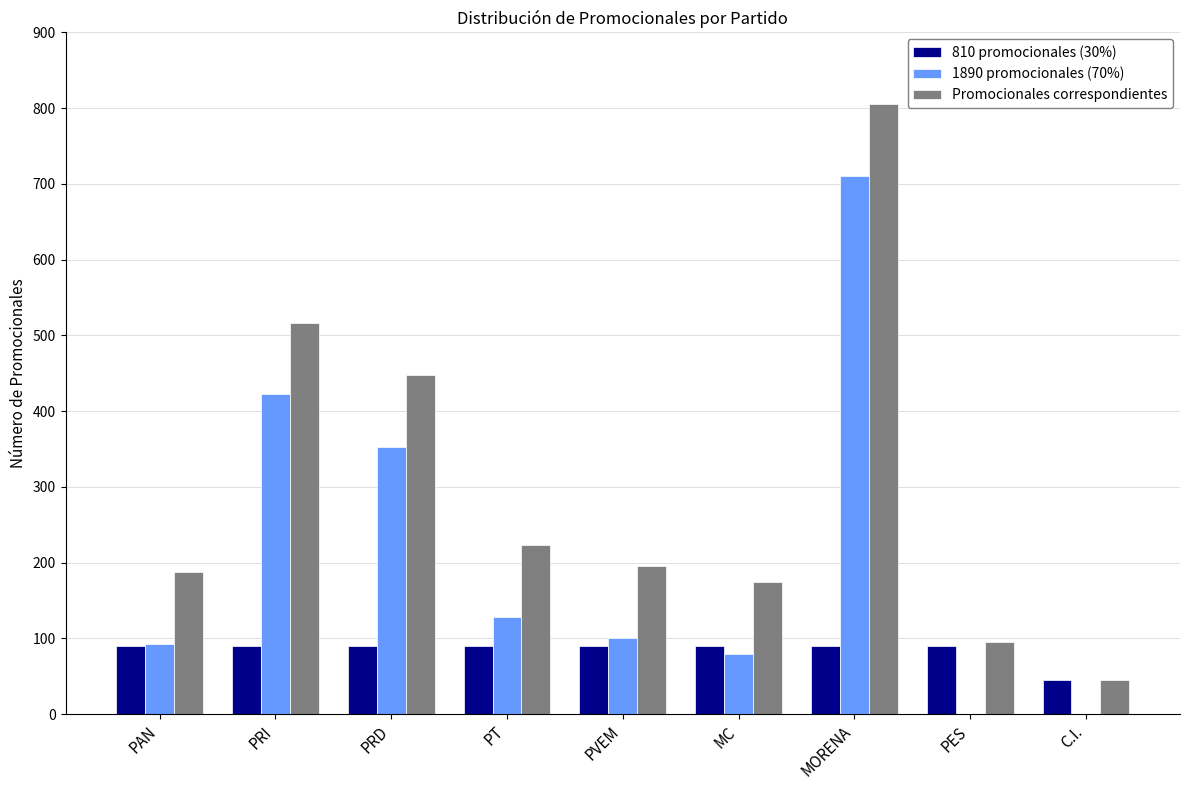

Count the number of categories in the chart.

9